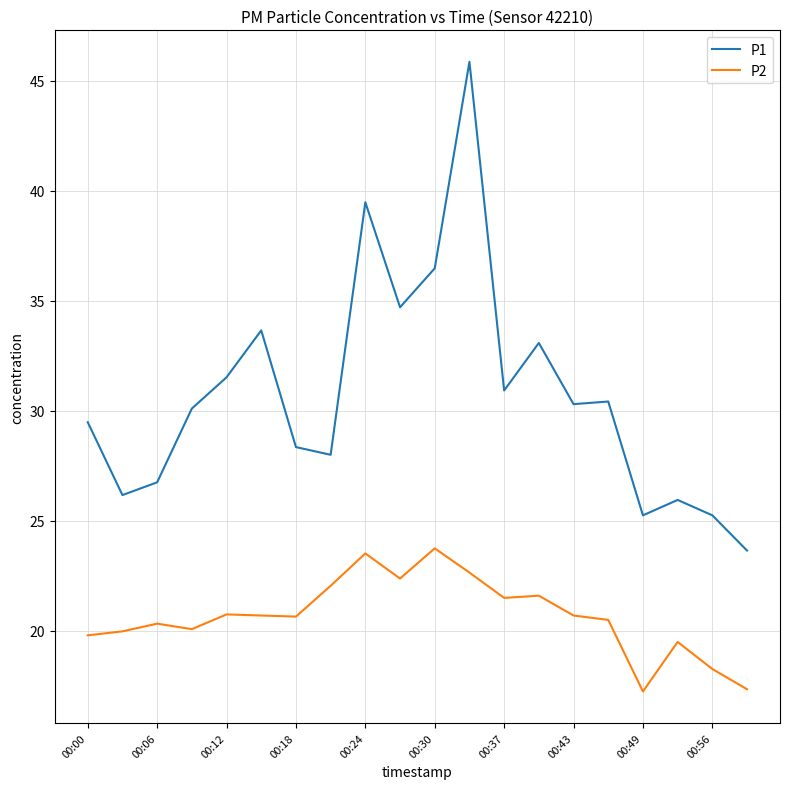

True or false: P2 and P1 intersect in this chart.

False